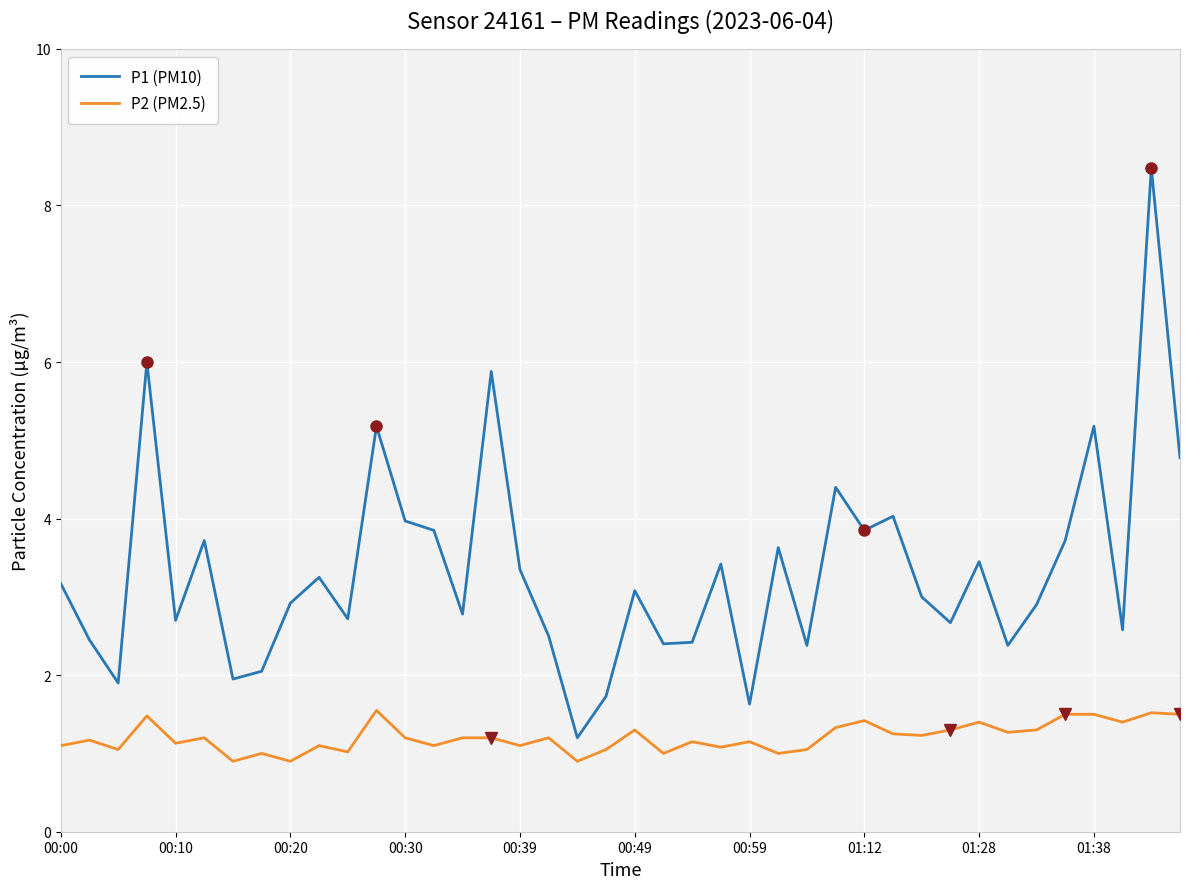

True or false: P2 (PM2.5) and P1 (PM10) cross at least once.

False